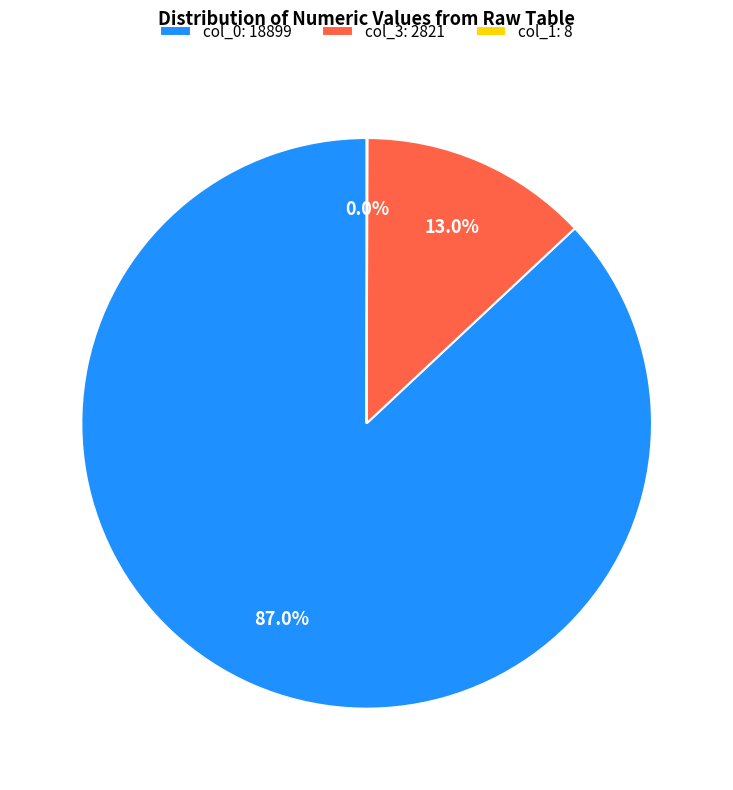

What portion of the pie excludes col_3: 2821?

87.0%